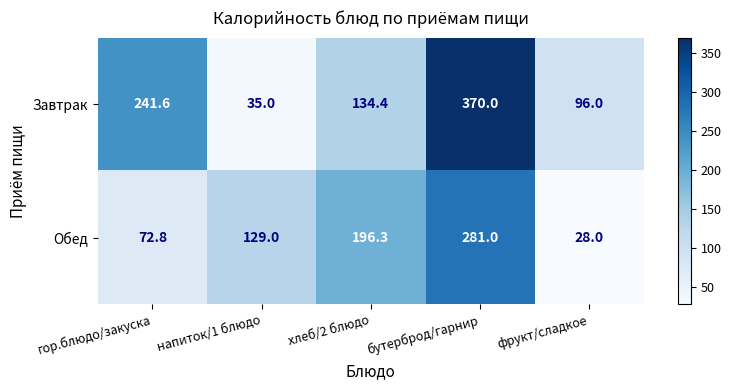

What value does the Обед series have at фрукт/сладкое?

28.0